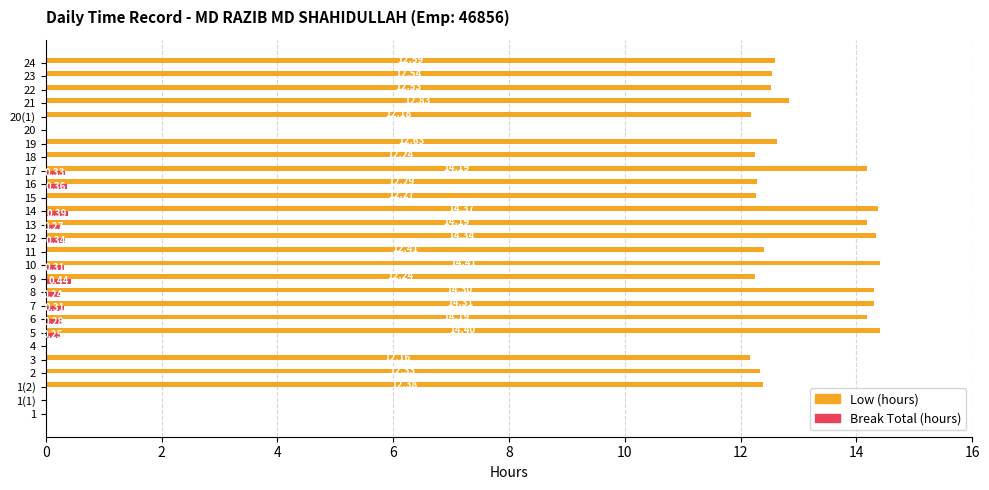

What is the sum of all Break Total (hours) values?

3.5